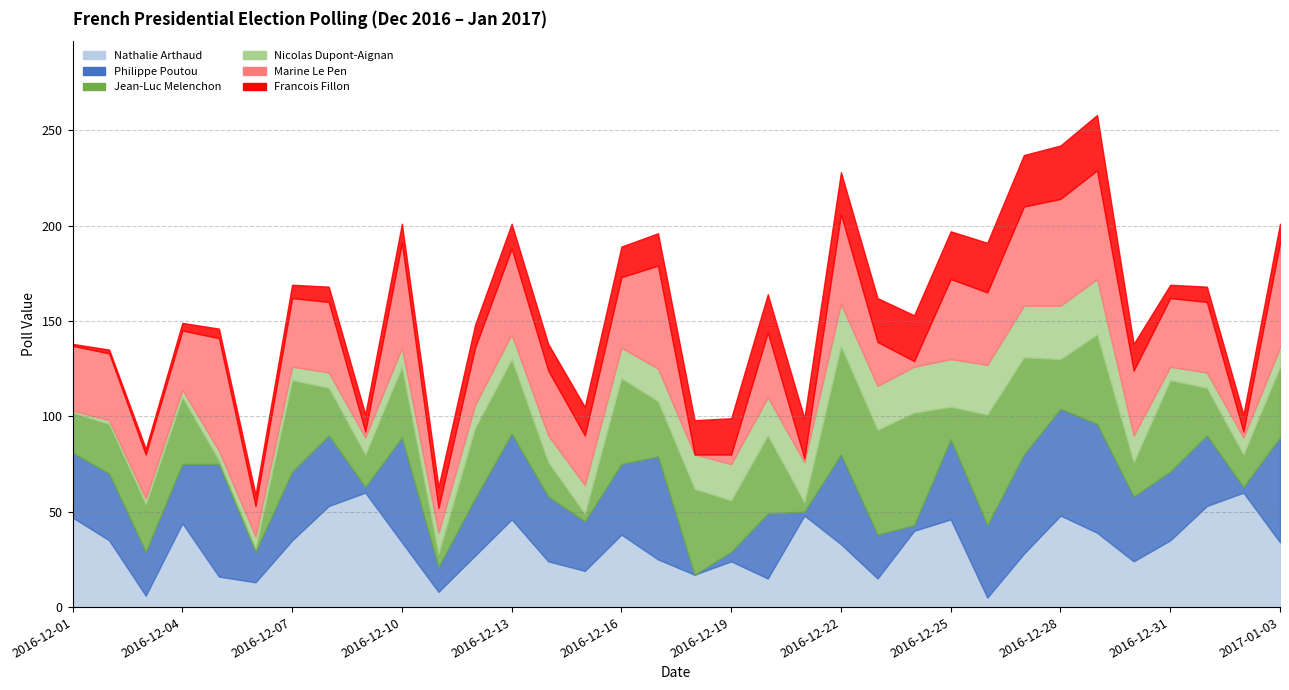

Which series has the widest spread of values?

Philippe Poutou